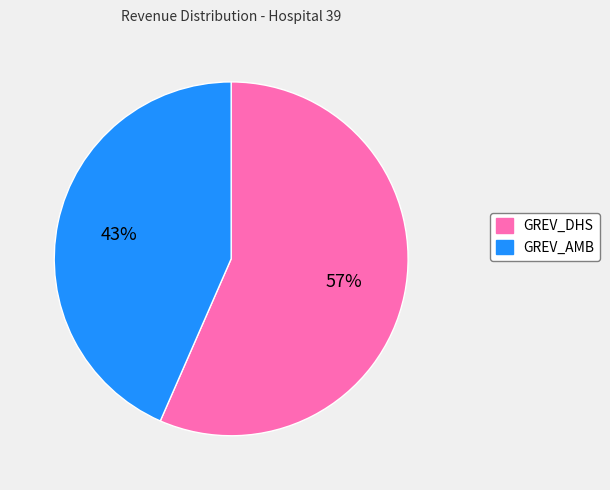

Rank the categories by value from highest to lowest.

GREV_DHS, GREV_AMB